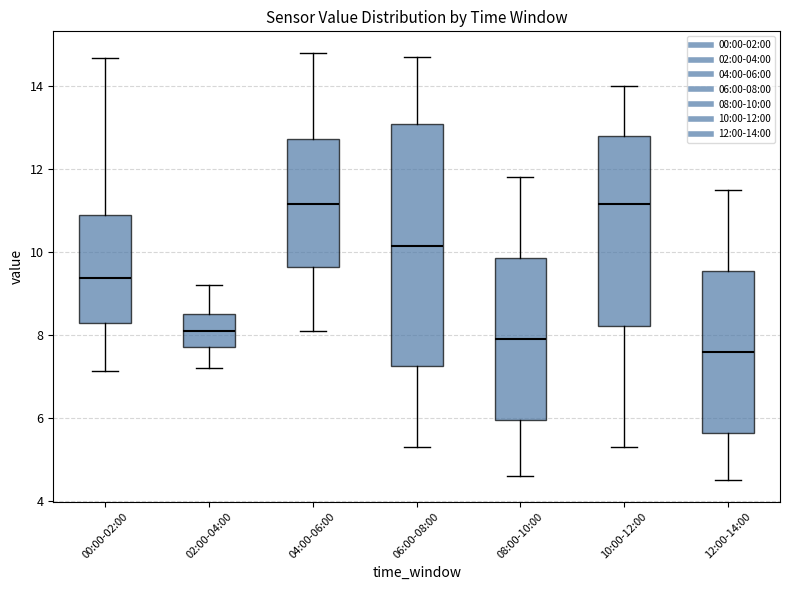

Reading left to right, read every box against the y-axis: the position of its median line, the range the box covers, and the ends of its whiskers. The values are not printed on the chart, so give them approximately, as read against the axis.

00:00-02:00: median 9.4, box 8.4 to 10.8, whiskers 7.2 to 14.6
02:00-04:00: median 8.2, box 7.8 to 8.6, whiskers 7.2 to 9.2
04:00-06:00: median 11.2, box 9.6 to 12.8, whiskers 8.2 to 14.8
06:00-08:00: median 10.2, box 7.2 to 13.0, whiskers 5.4 to 14.8
08:00-10:00: median 8.0, box 6.0 to 9.8, whiskers 4.6 to 11.8
10:00-12:00: median 11.2, box 8.2 to 12.8, whiskers 5.4 to 14.0
12:00-14:00: median 7.6, box 5.6 to 9.6, whiskers 4.6 to 11.6